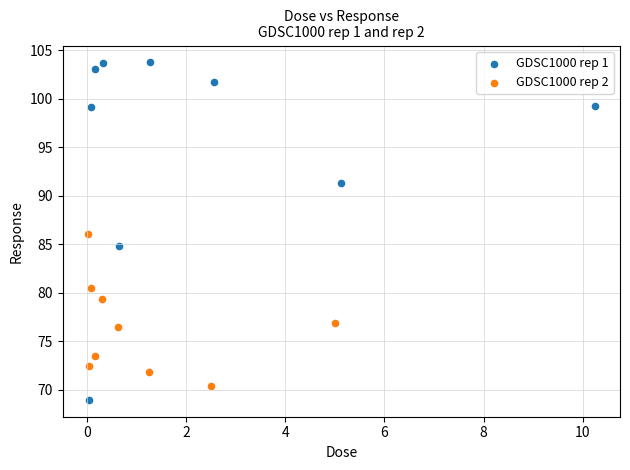

Which series contains the highest Y value?

GDSC1000 rep 1